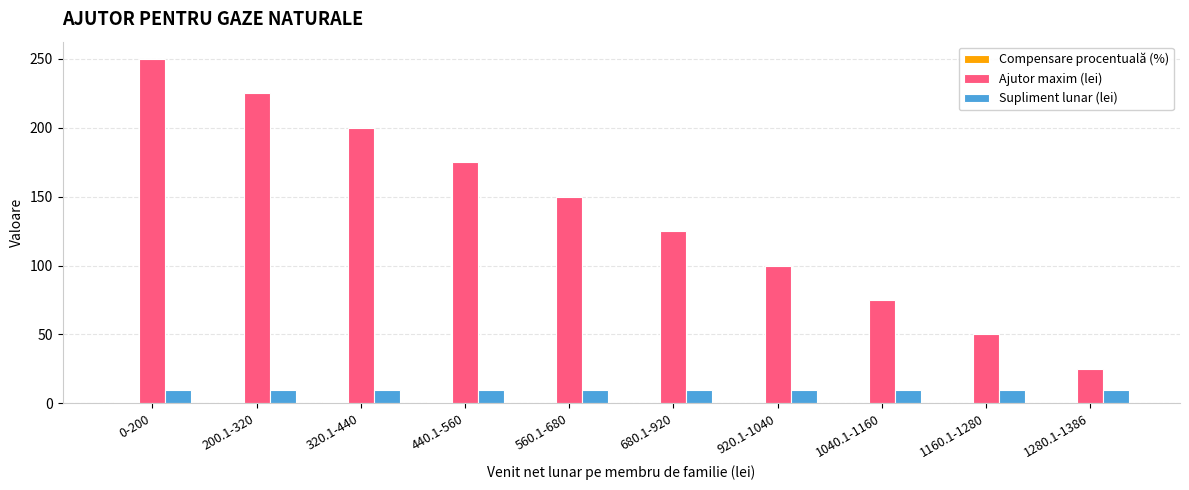

At which category is the sum across all series the highest?

0-200